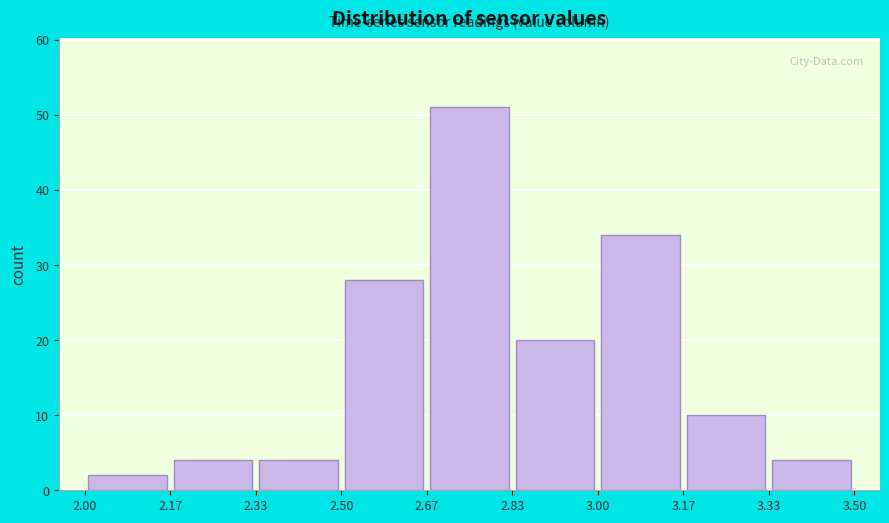

Reading left to right, list every bar in this chart as the range it spans on the x-axis followed by its height. The values are not printed on the chart, so give them approximately, as read against the axis.

2.00 to 2.17: 2
2.17 to 2.33: 4
2.33 to 2.50: 4
2.50 to 2.67: 28
2.67 to 2.83: 51
2.83 to 3.00: 20
3.00 to 3.17: 34
3.17 to 3.33: 10
3.33 to 3.50: 4